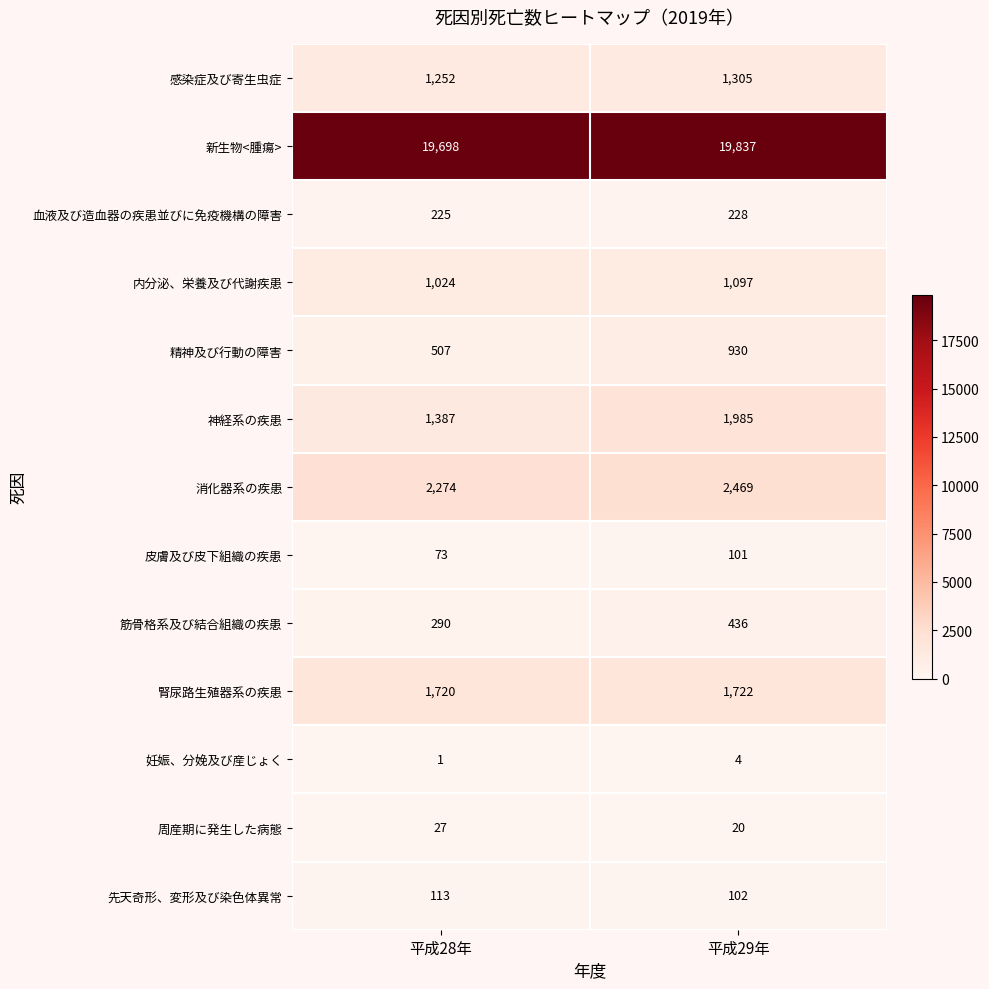

Between 平成28年 and 平成29年, which series saw the biggest shift?

神経系の疾患